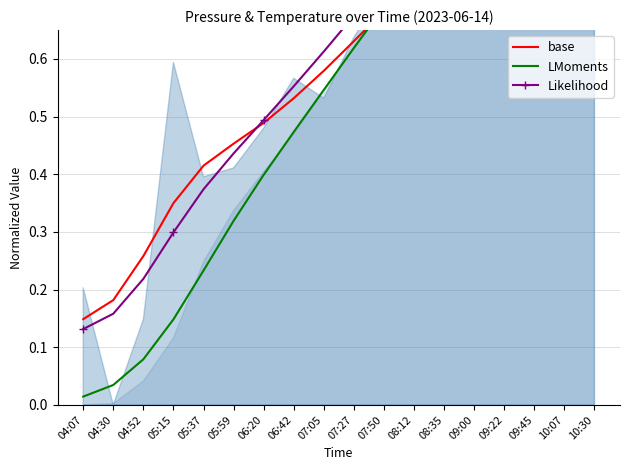

At which label does Likelihood reach its peak?

10:07